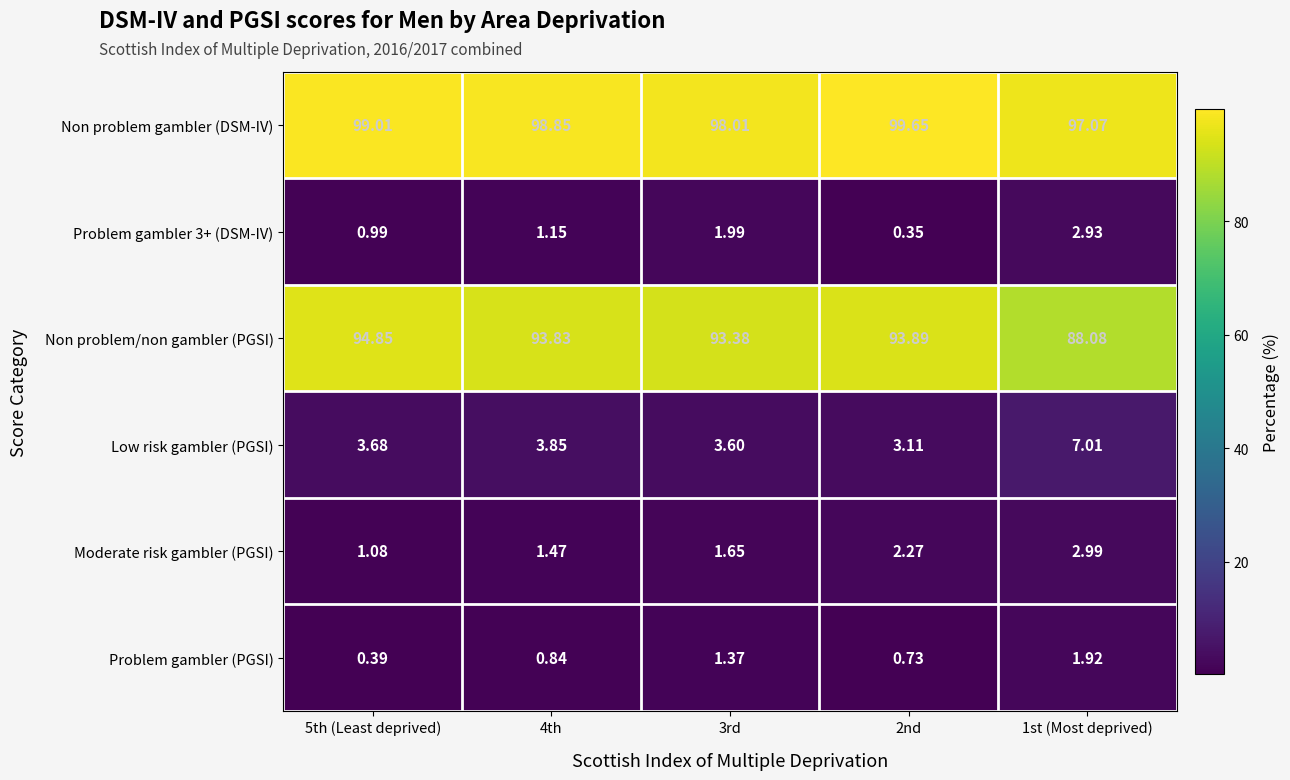

Which series has the largest range (max minus min)?

Non problem/non gambler (PGSI)